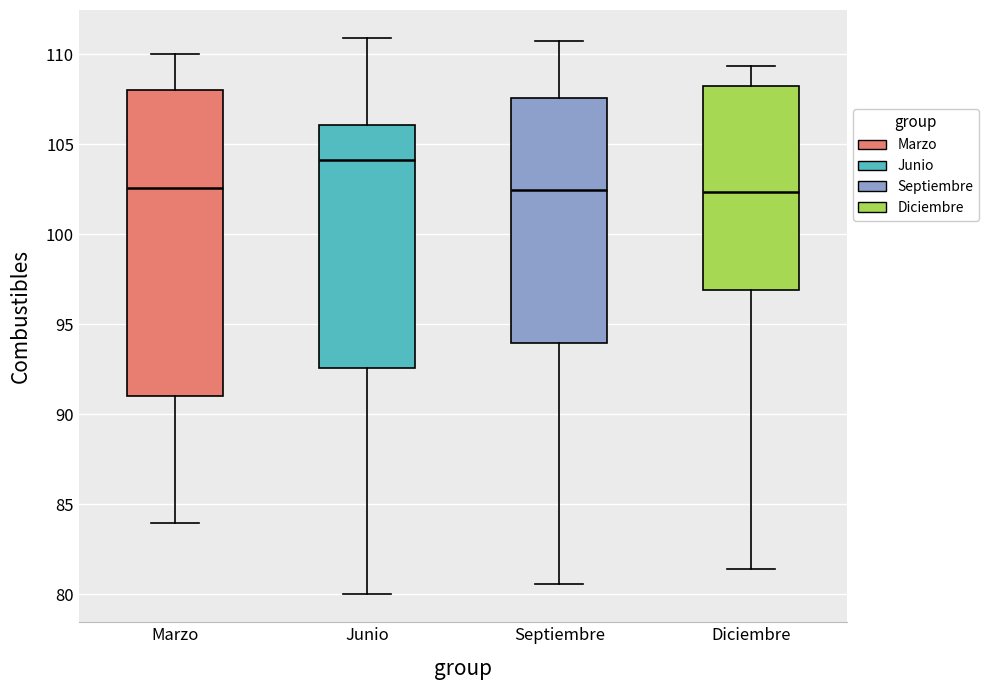

Reading left to right, read every box against the y-axis: the position of its median line, the range the box covers, and the ends of its whiskers. The values are not printed on the chart, so give them approximately, as read against the axis.

Marzo: median 102.5, box 91.0 to 108.0, whiskers 84.0 to 110.0
Junio: median 104.0, box 92.5 to 106.0, whiskers 80.0 to 111.0
Septiembre: median 102.5, box 94.0 to 107.5, whiskers 80.5 to 110.5
Diciembre: median 102.5, box 97.0 to 108.0, whiskers 81.5 to 109.5